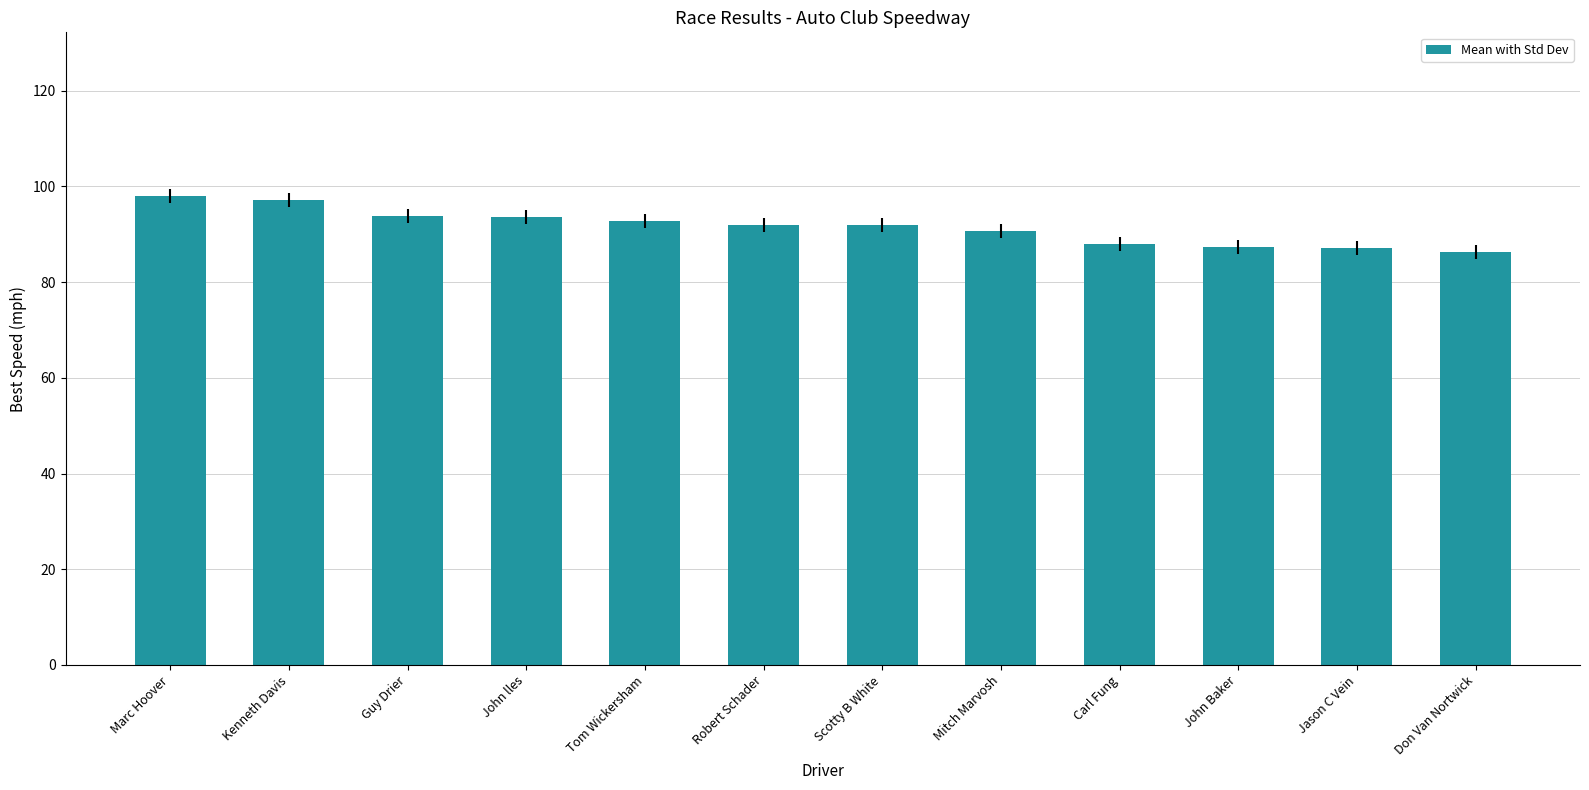

Is it true that the value at Kenneth Davis is 97.1?

True